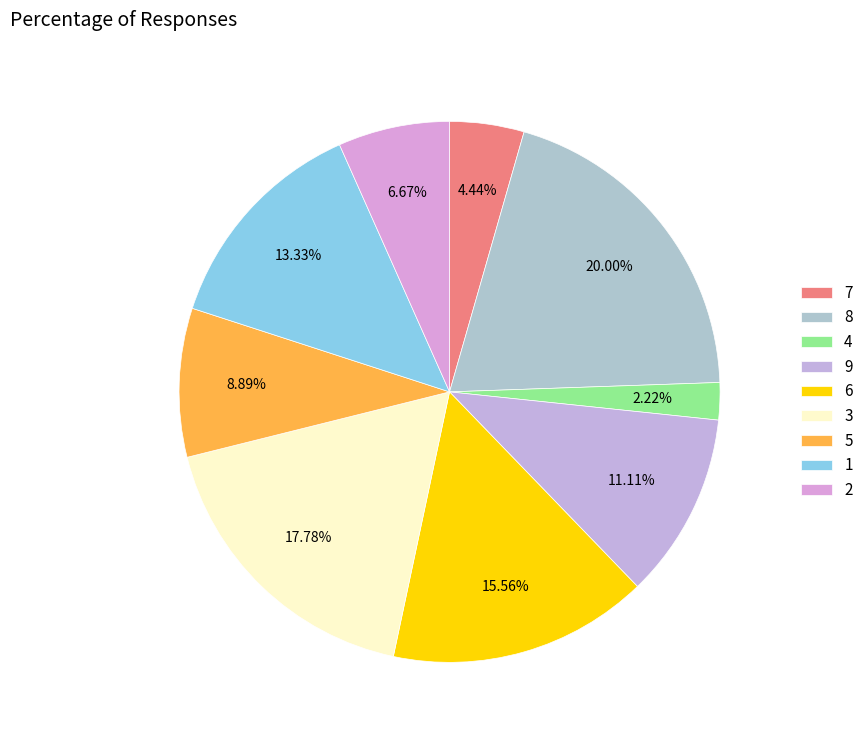

To the nearest percent, what is the difference between the largest and smallest slice percentages?

18%